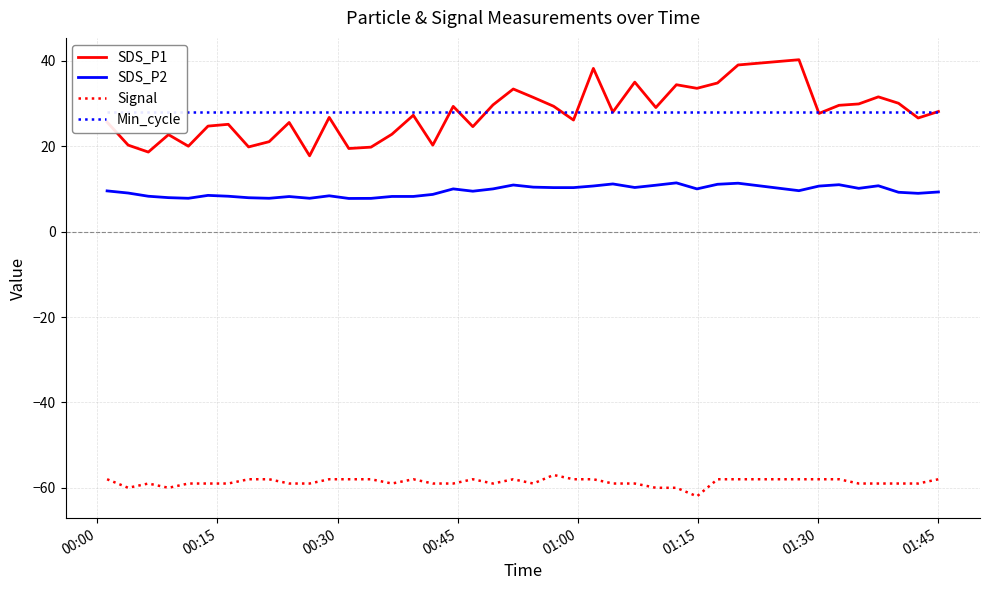

True or false: SDS_P1 and SDS_P2 cross at least once.

False